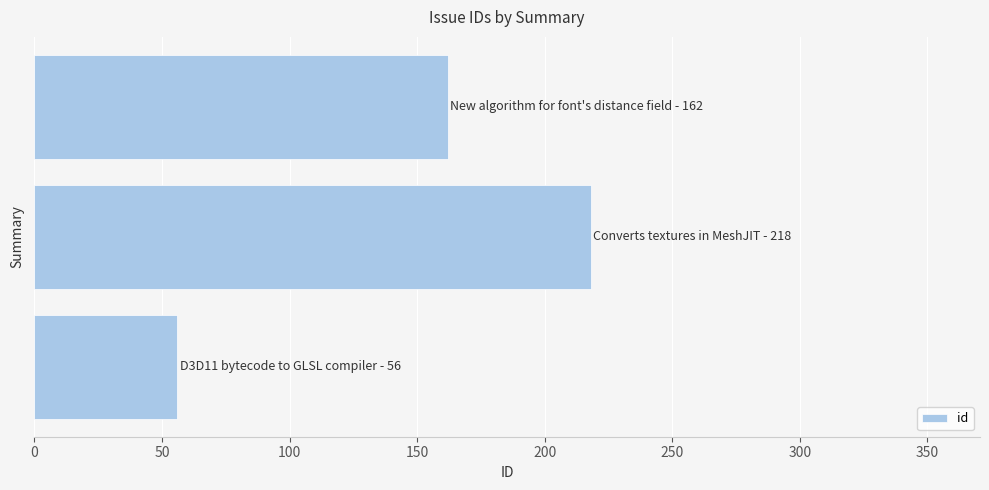

What is the minimum value shown in the chart?

56